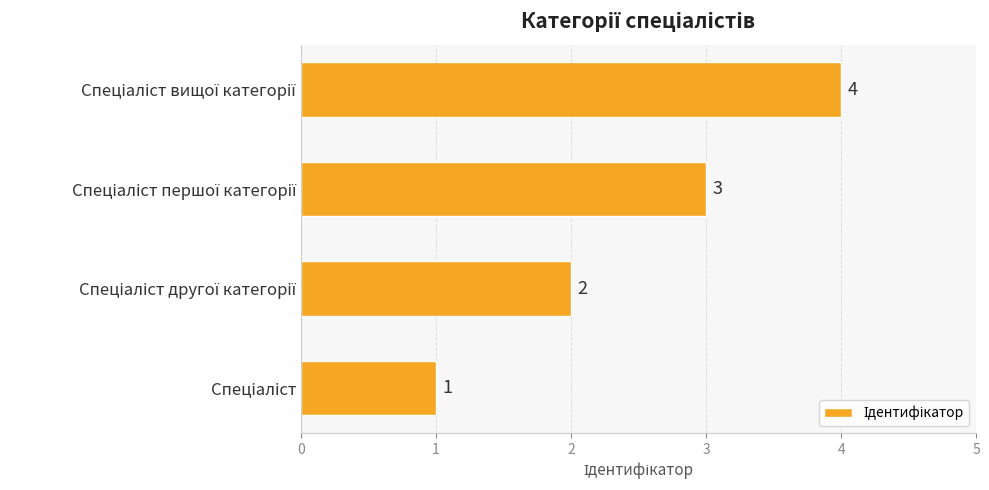

What is the difference between the maximum and minimum values?

3